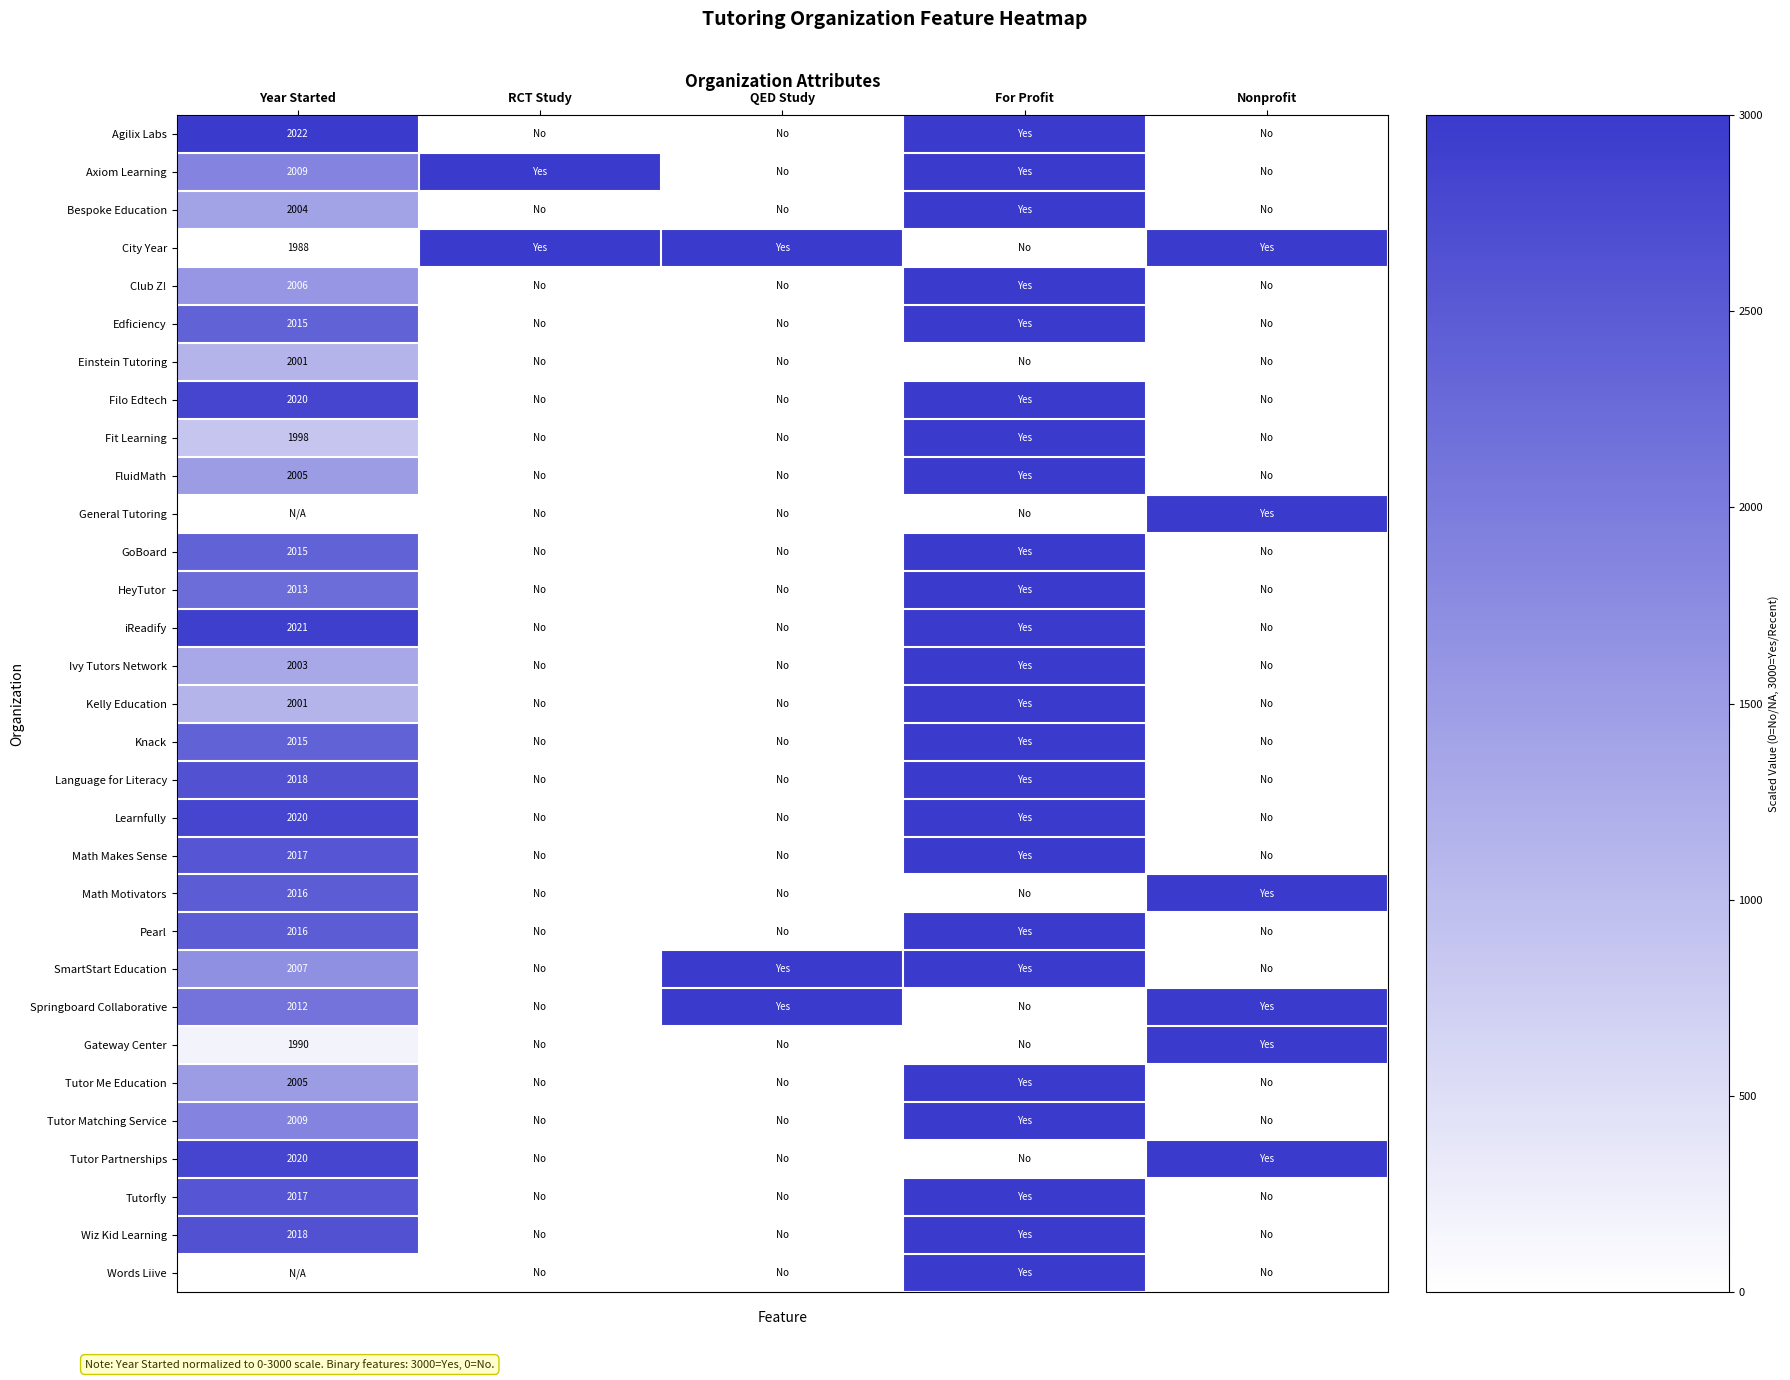

The value of Agilix Labs at Year Started is 2022. True or false?

True